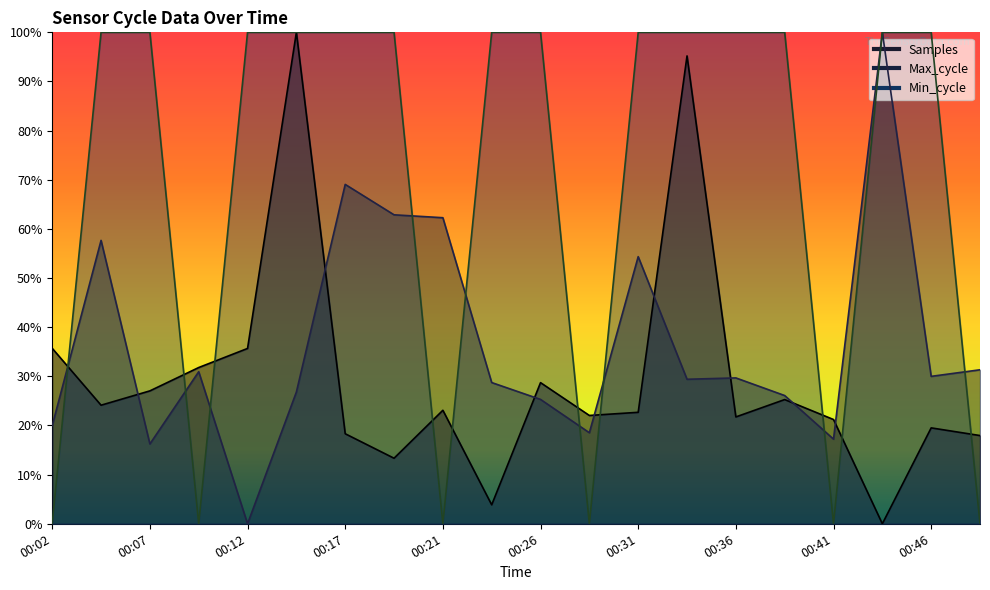

Reading left to right, transcribe all the data shown in this chart.

Samples: 00:02=0.4	00:04=0.2	00:07=0.3	00:09=0.3	00:12=0.4	00:14=1.0	00:17=0.2	00:19=0.1	00:21=0.2	00:24=0.0	00:26=0.3	00:29=0.2	00:31=0.2	00:34=1.0	00:36=0.2	00:38=0.3	00:41=0.2	00:43=0.0	00:46=0.2	00:48=0.2
Max_cycle: 00:02=0.2	00:04=0.6	00:07=0.2	00:09=0.3	00:12=0.0	00:14=0.3	00:17=0.7	00:19=0.6	00:21=0.6	00:24=0.3	00:26=0.3	00:29=0.2	00:31=0.5	00:34=0.3	00:36=0.3	00:38=0.3	00:41=0.2	00:43=1.0	00:46=0.3	00:48=0.3
Min_cycle: 00:02=0.0	00:04=1.0	00:07=1.0	00:09=0.0	00:12=1.0	00:14=1.0	00:17=1.0	00:19=1.0	00:21=0.0	00:24=1.0	00:26=1.0	00:29=0.0	00:31=1.0	00:34=1.0	00:36=1.0	00:38=1.0	00:41=0.0	00:43=1.0	00:46=1.0	00:48=0.0